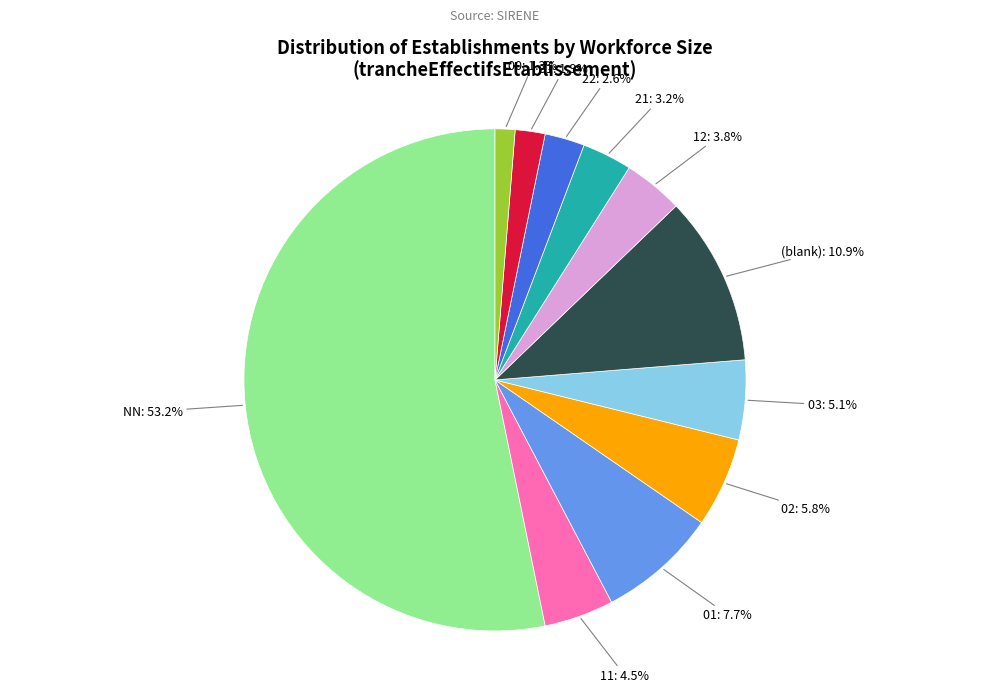

Does any single category account for the majority?

Yes